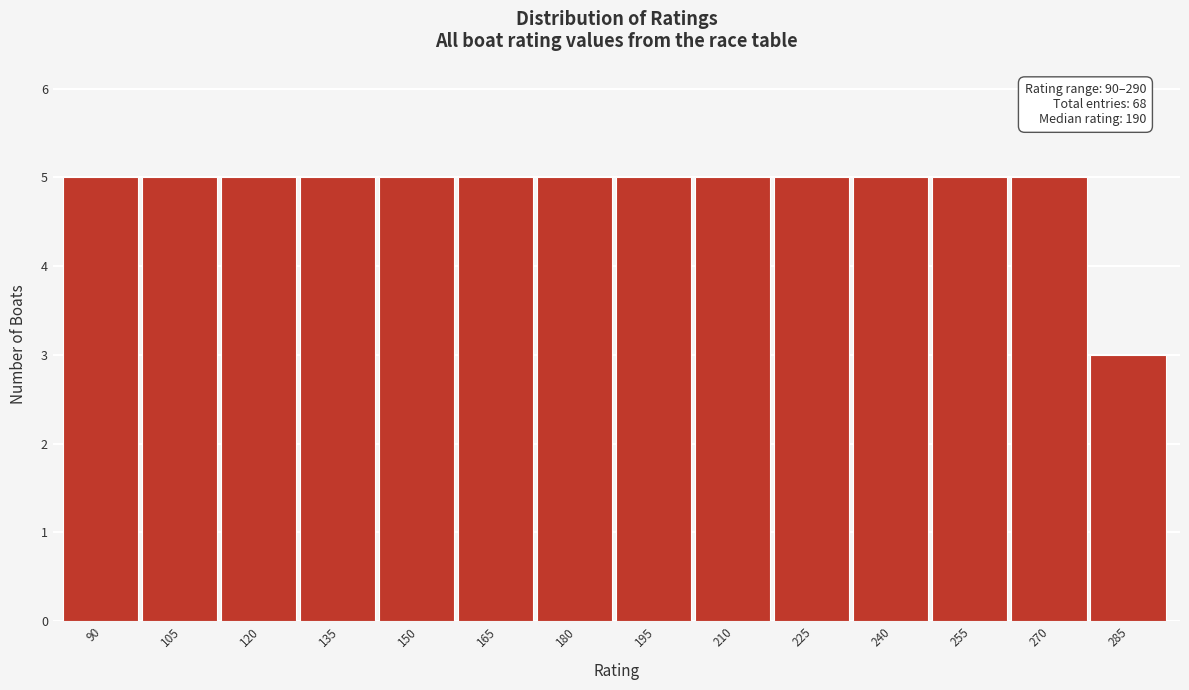

Reading left to right, transcribe all the data shown in this chart.

90=5	105=5	120=5	135=5	150=5	165=5	180=5	195=5	210=5	225=5	240=5	255=5	270=5	285=3